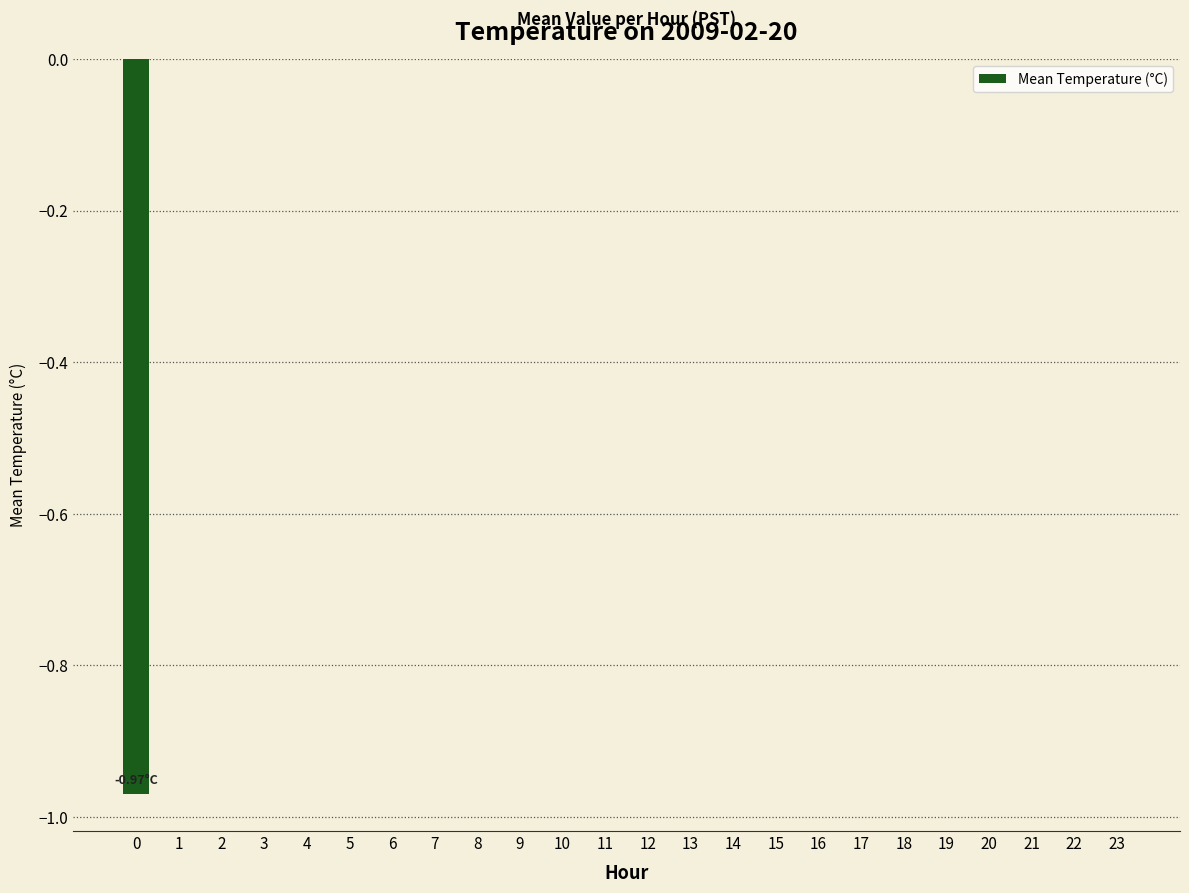

How many categories are shown in the chart?

24